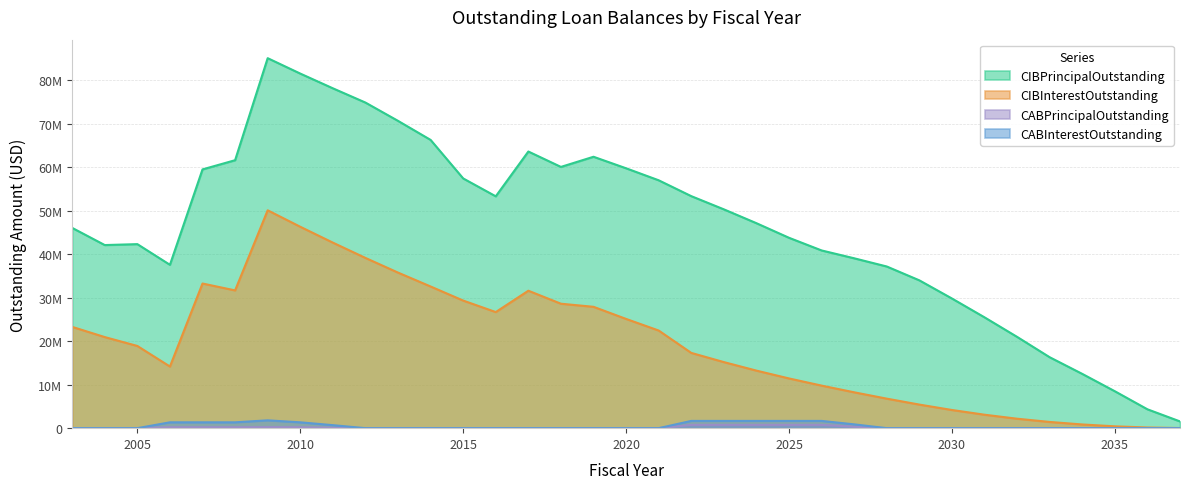

How many interior local peaks does the CABPrincipalOutstanding series have?

1